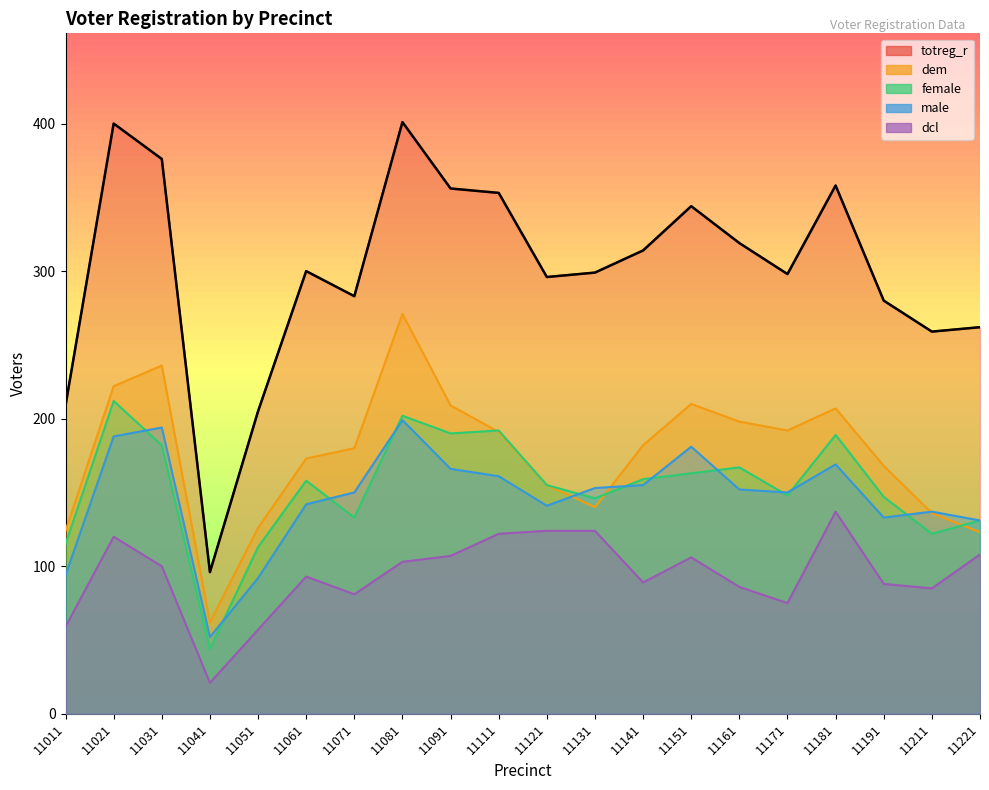

At which category does the chart reach its peak across all series?

11081